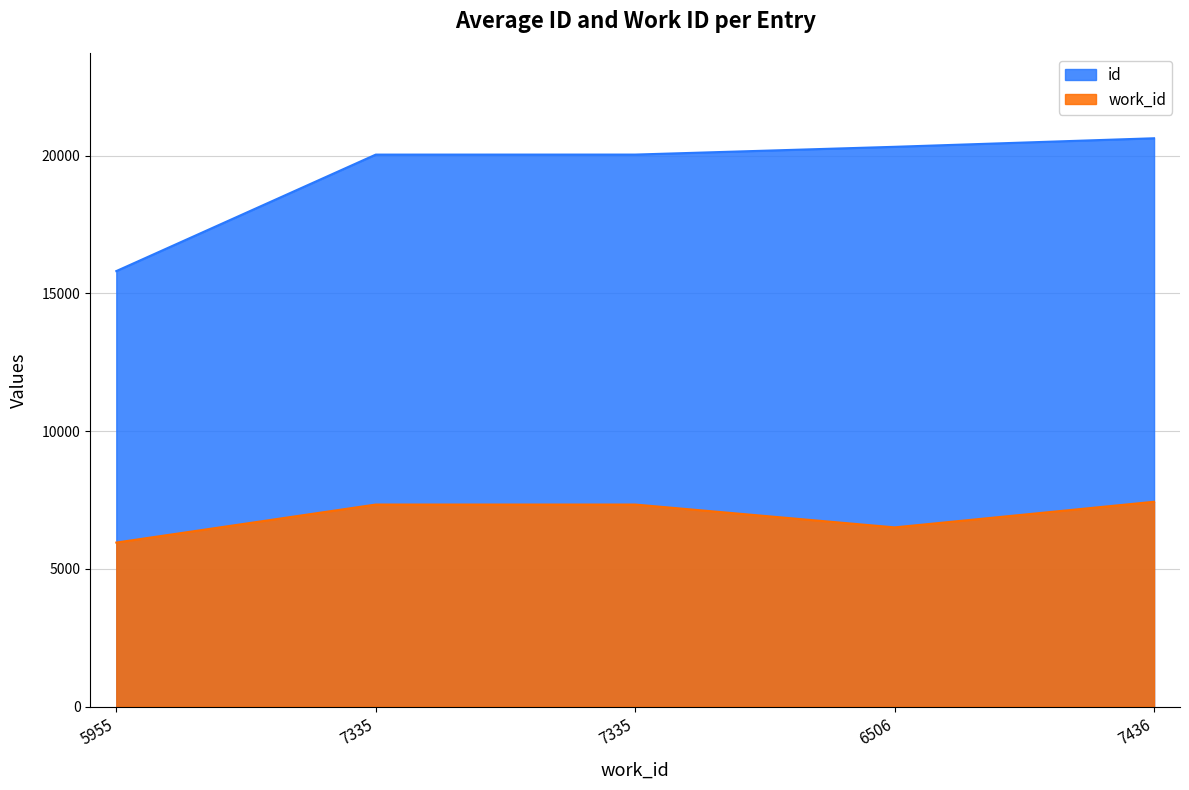

Which series has the largest total across all categories?

id